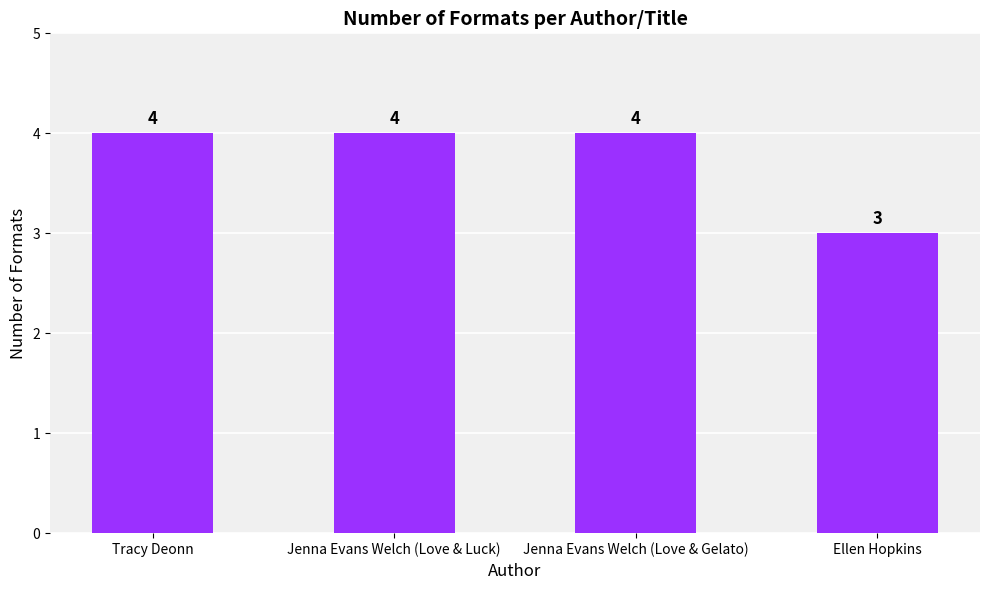

Reading left to right, transcribe all the data shown in this chart.

4	4	4	3